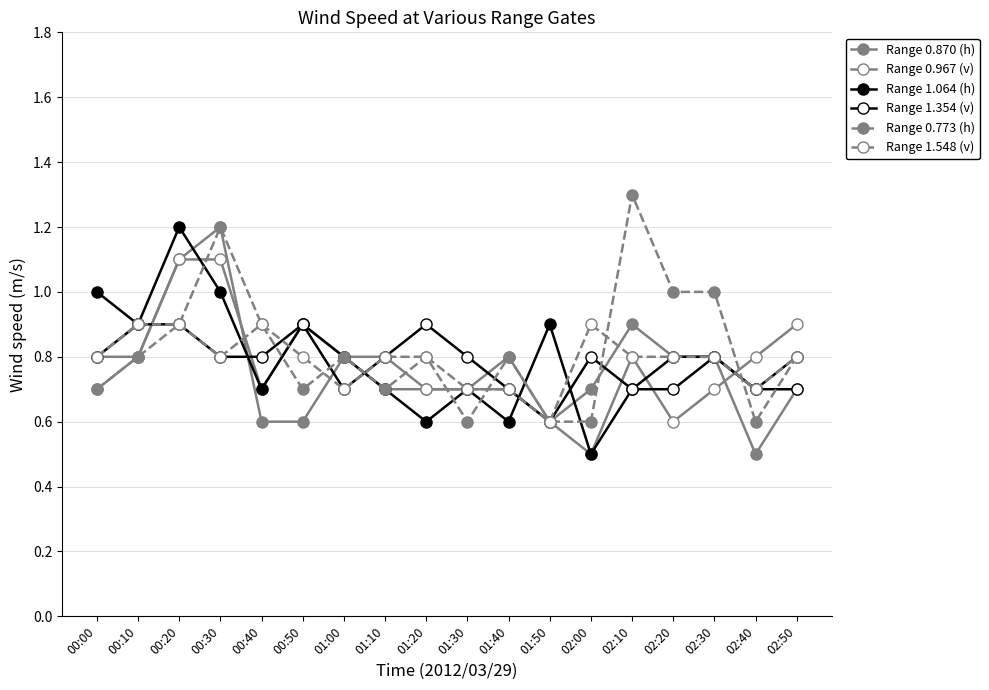

Is this an area chart (filled region under the line)?

No